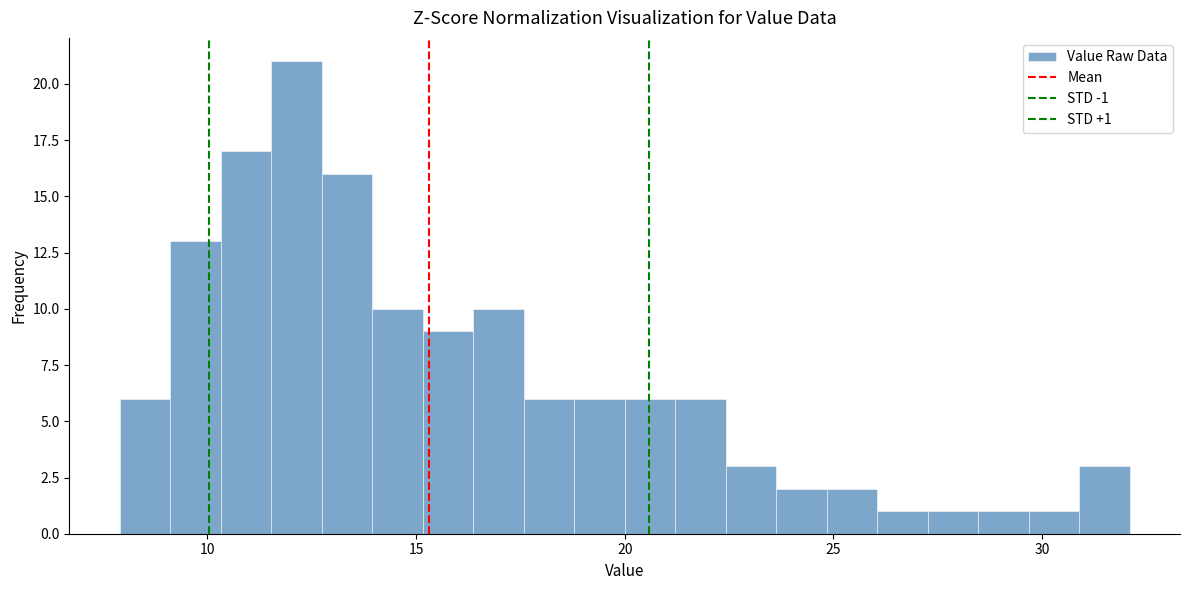

Read against the x-axis, roughly where is the centre of the tallest bar?

12.0